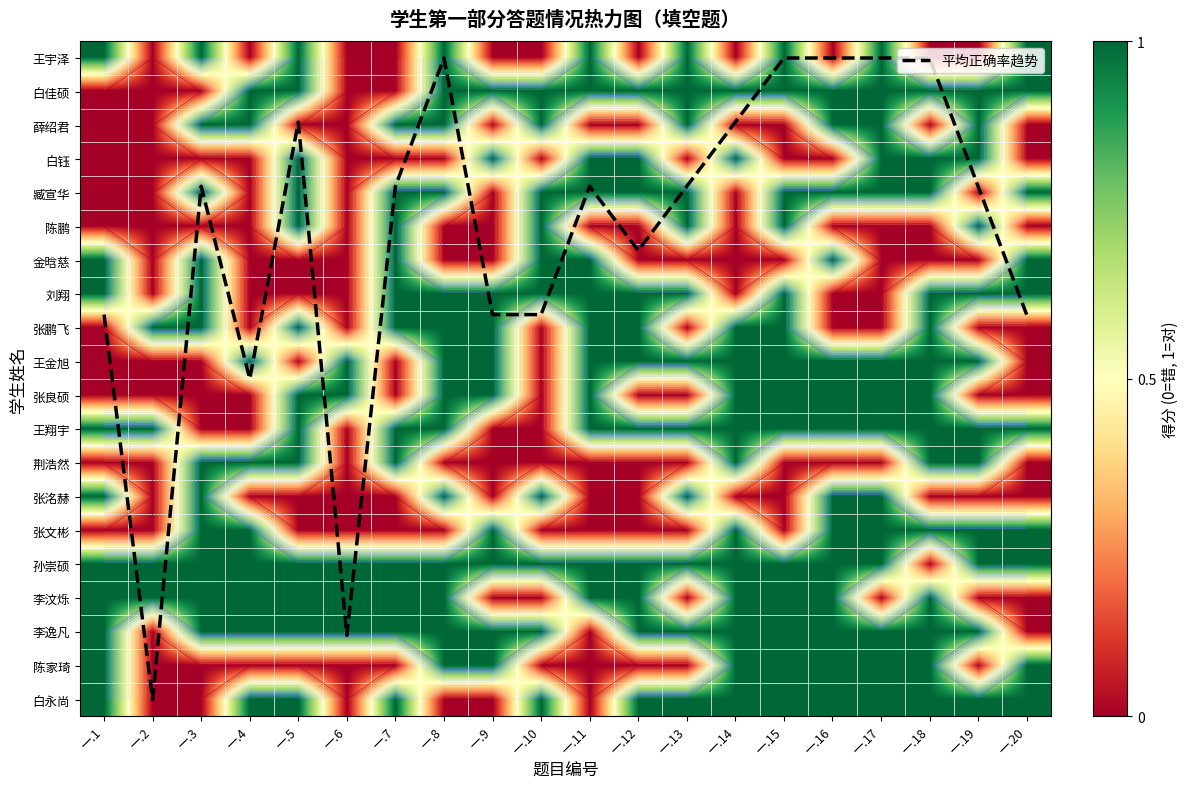

Rank the series by their maximum value, from lowest to highest.

王宇泽, 白佳硕, 薛绍君, 白钰, 臧宣华, 陈鹏, 金晗慈, 刘翔, 张鹏飞, 王金旭, 张良硕, 王翔宇, 荆浩然, 张洺赫, 张文彬, 孙崇硕, 李汶烁, 李逸凡, 陈家琦, 白永尚, 平均正确率趋势